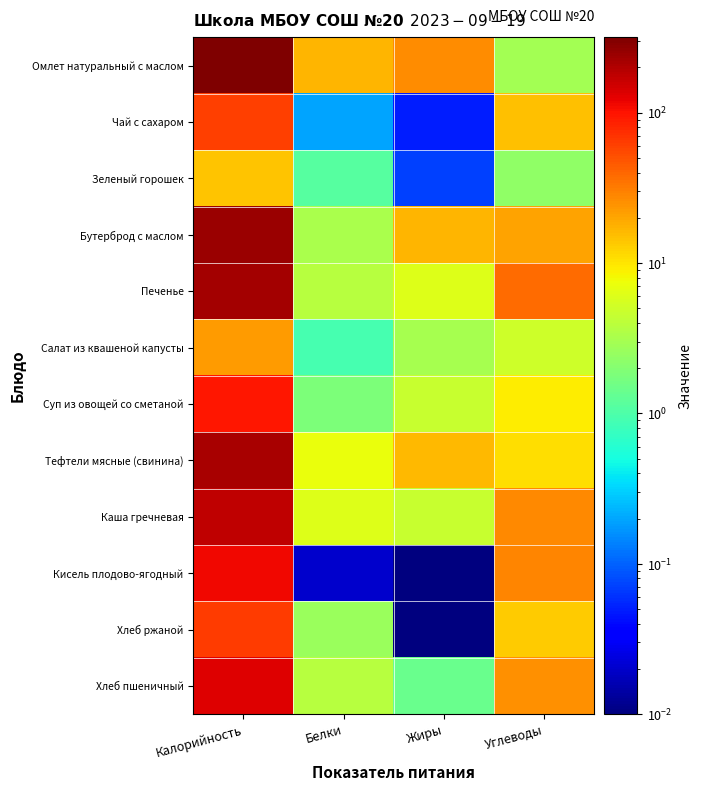

Rank the series by their maximum value, from lowest to highest.

Зеленый горошек, Салат из квашеной капусты, Чай с сахаром, Хлеб ржаной, Суп из овощей со сметаной, Кисель плодово-ягодный, Хлеб пшеничный, Каша гречневая, Тефтели мясные (свинина), Печенье, Бутерброд с маслом, Омлет натуральный с маслом